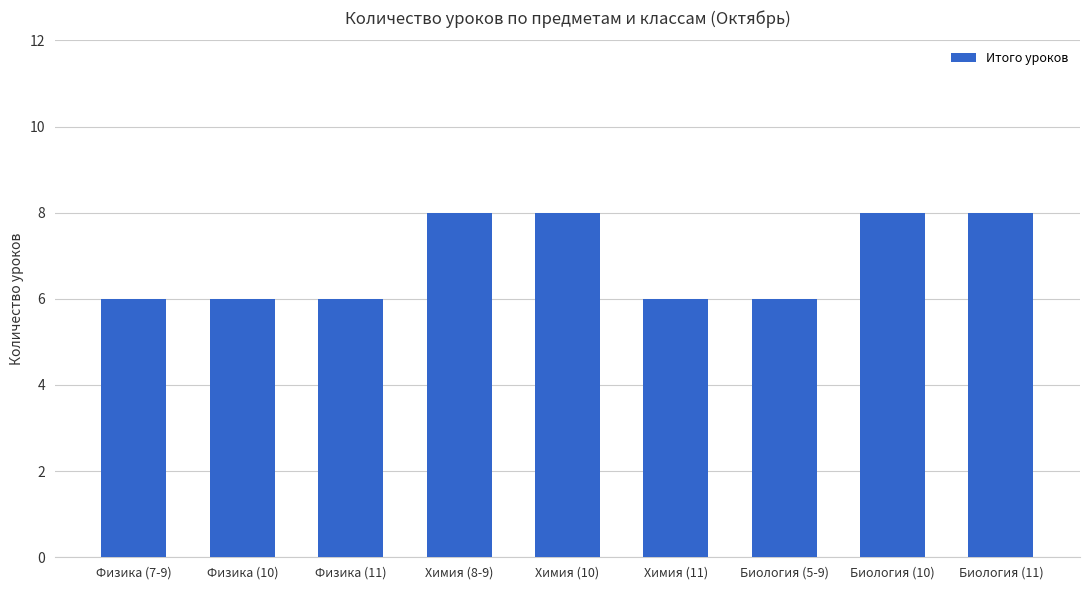

How many bars are there in total?

9